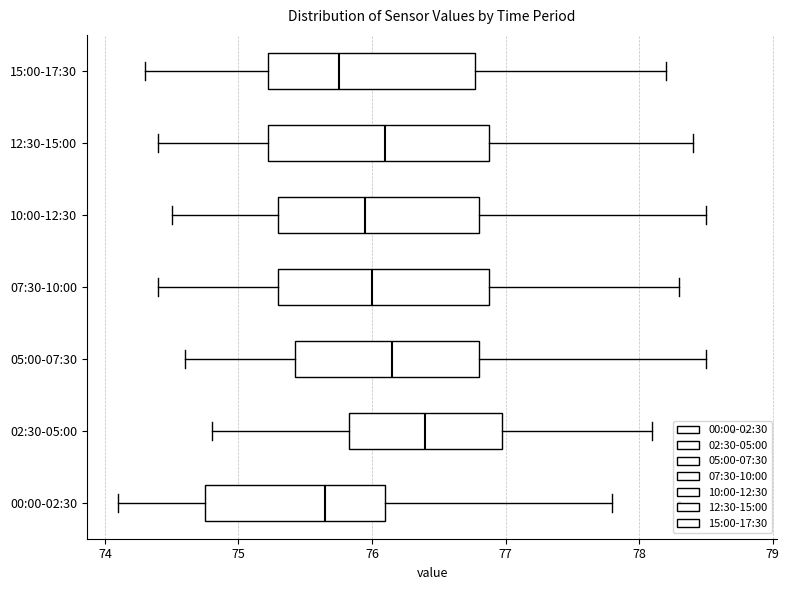

Reading bottom to top, read every box against the x-axis: the position of its median line, the range the box covers, and the ends of its whiskers. The values are not printed on the chart, so give them approximately, as read against the axis.

00:00-02:30: median 75.7, box 74.8 to 76.1, whiskers 74.1 to 77.8
02:30-05:00: median 76.4, box 75.8 to 77.0, whiskers 74.8 to 78.1
05:00-07:30: median 76.2, box 75.4 to 76.8, whiskers 74.6 to 78.5
07:30-10:00: median 76.0, box 75.3 to 76.9, whiskers 74.4 to 78.3
10:00-12:30: median 76.0, box 75.3 to 76.8, whiskers 74.5 to 78.5
12:30-15:00: median 76.1, box 75.2 to 76.9, whiskers 74.4 to 78.4
15:00-17:30: median 75.8, box 75.2 to 76.8, whiskers 74.3 to 78.2